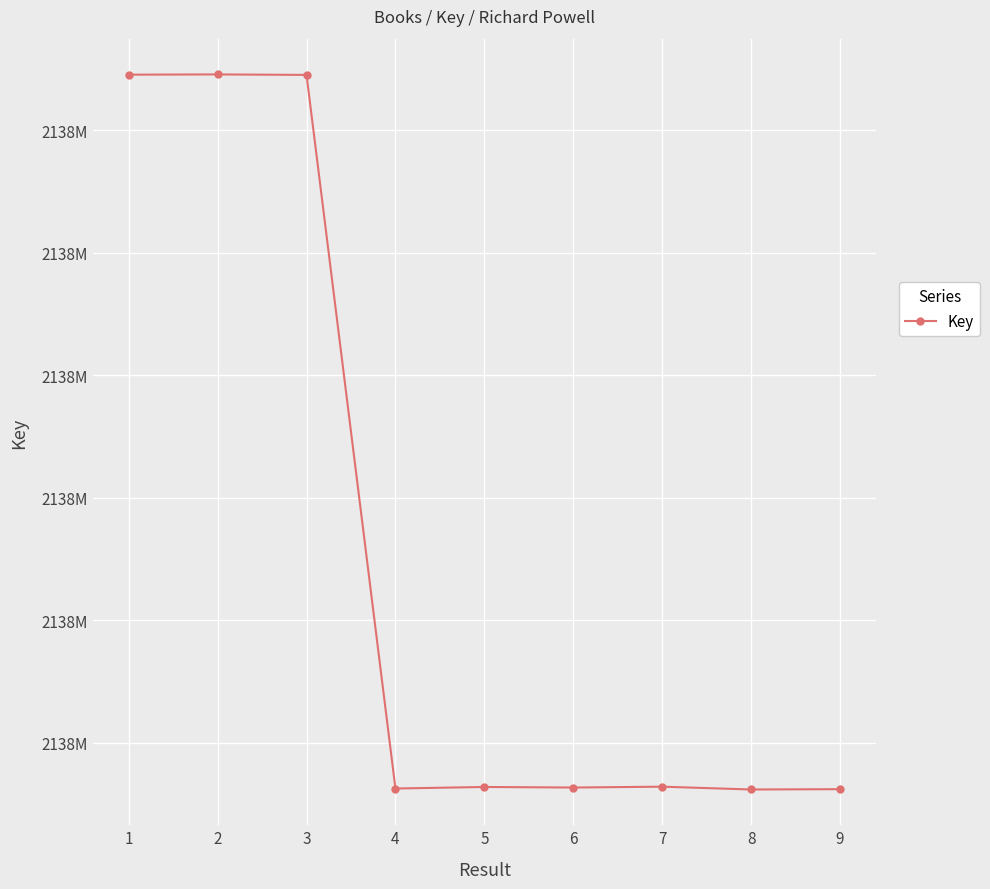

Does the chart have visible grid lines?

Yes